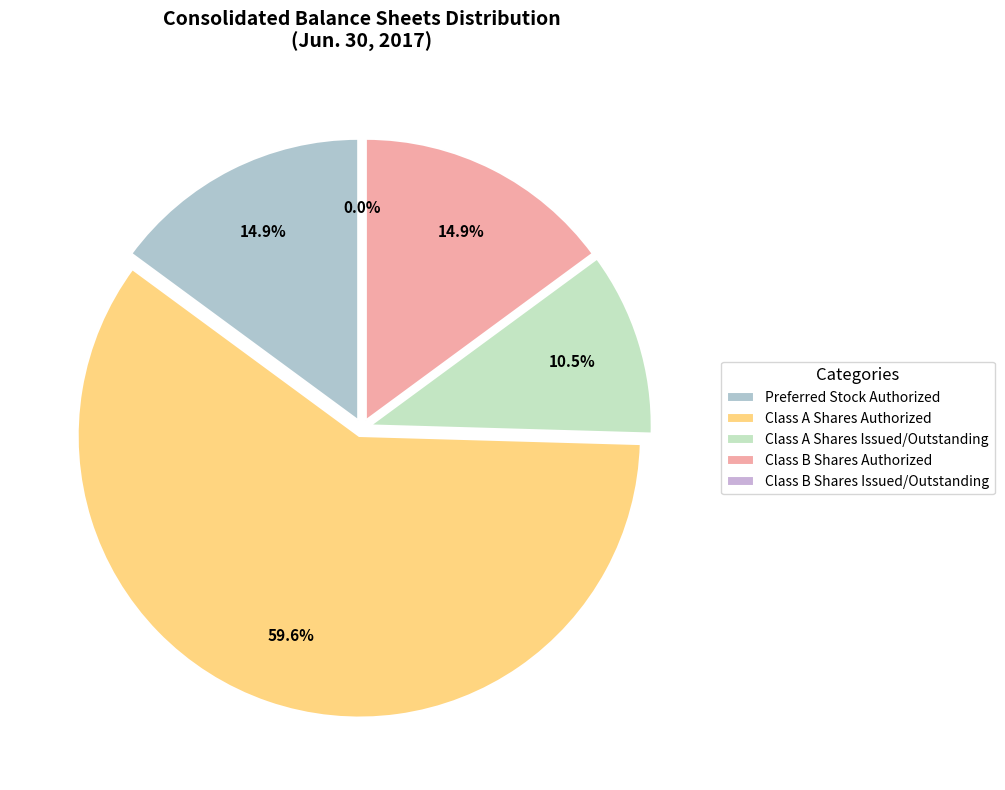

Count the number of slices in the pie.

8